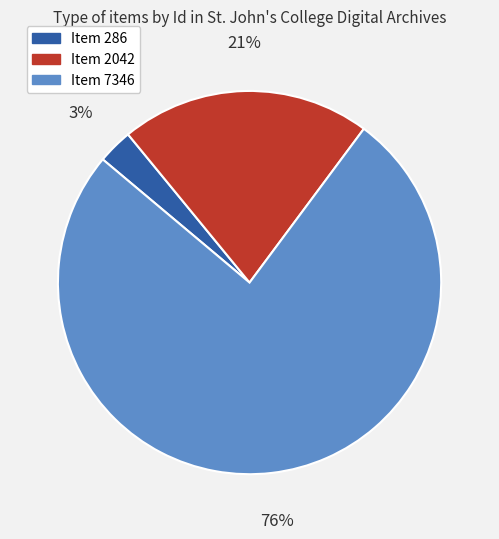

Combined, do Item 286 and Item 7346 account for over 50%?

Yes